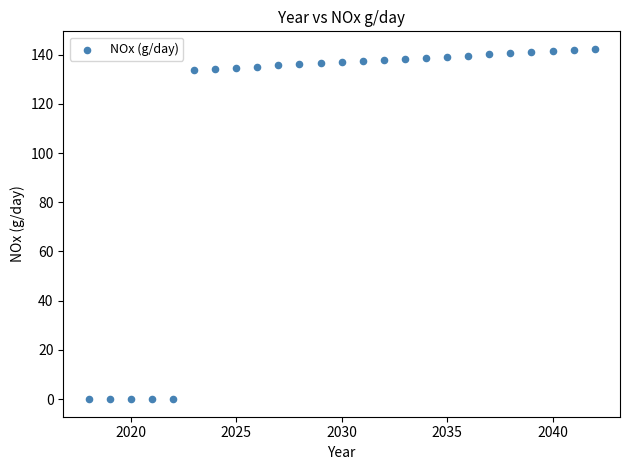

What is the range of X values (max minus min)?

24.0